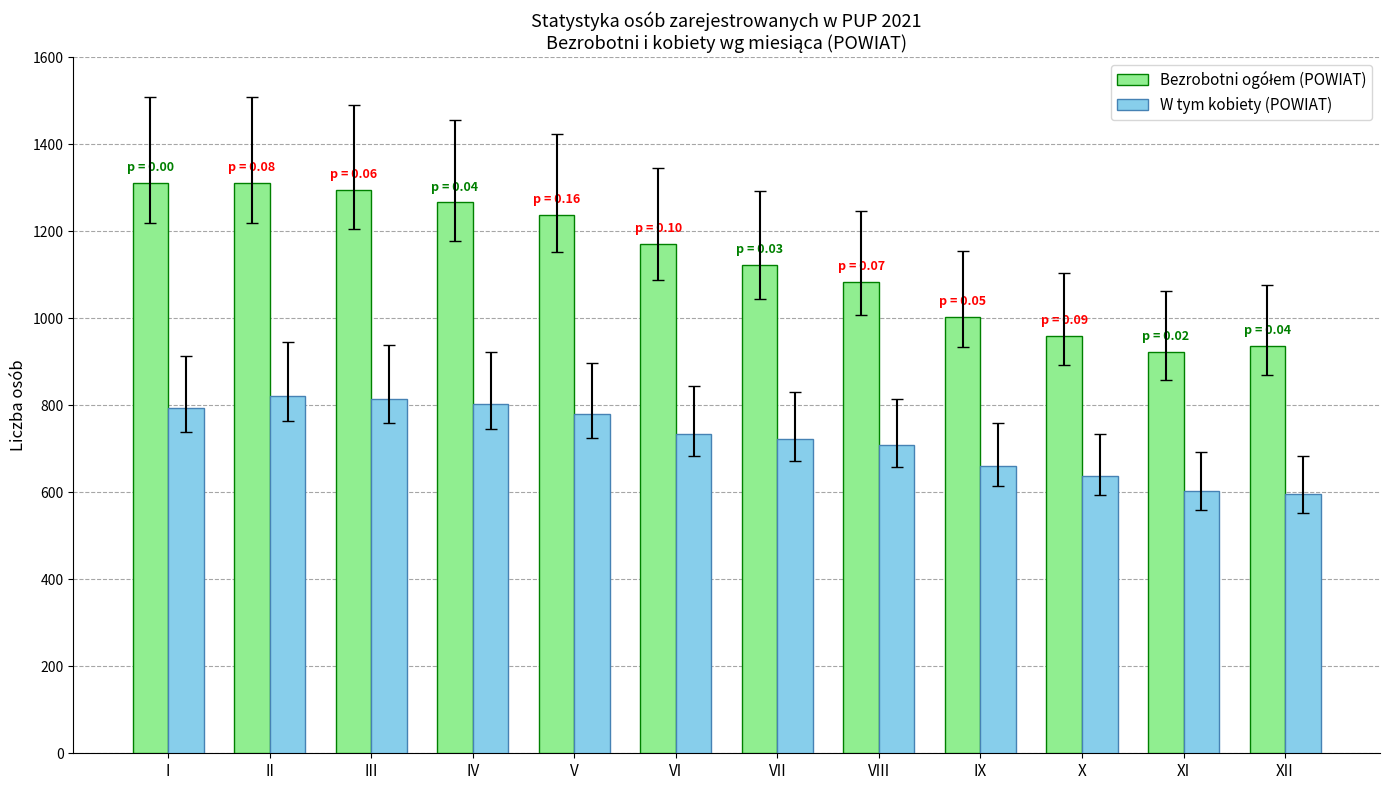

True or false: W tym kobiety (POWIAT) has a value of 312 at IX.

False